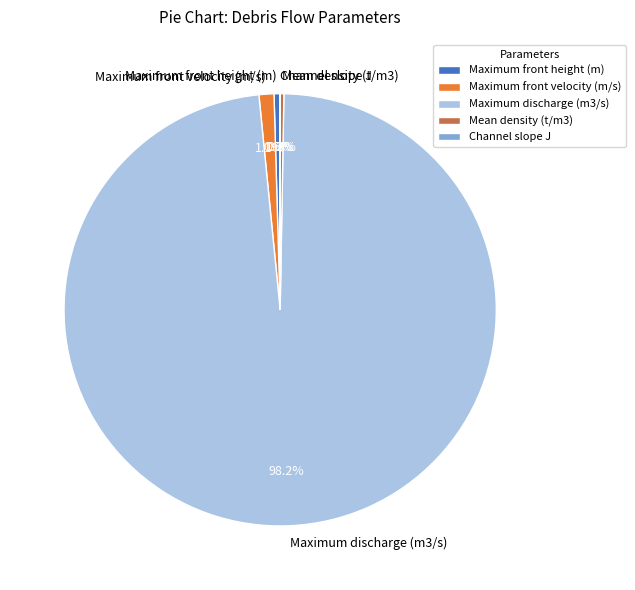

What percentage is NOT represented by Maximum front height (m)?

99.5%